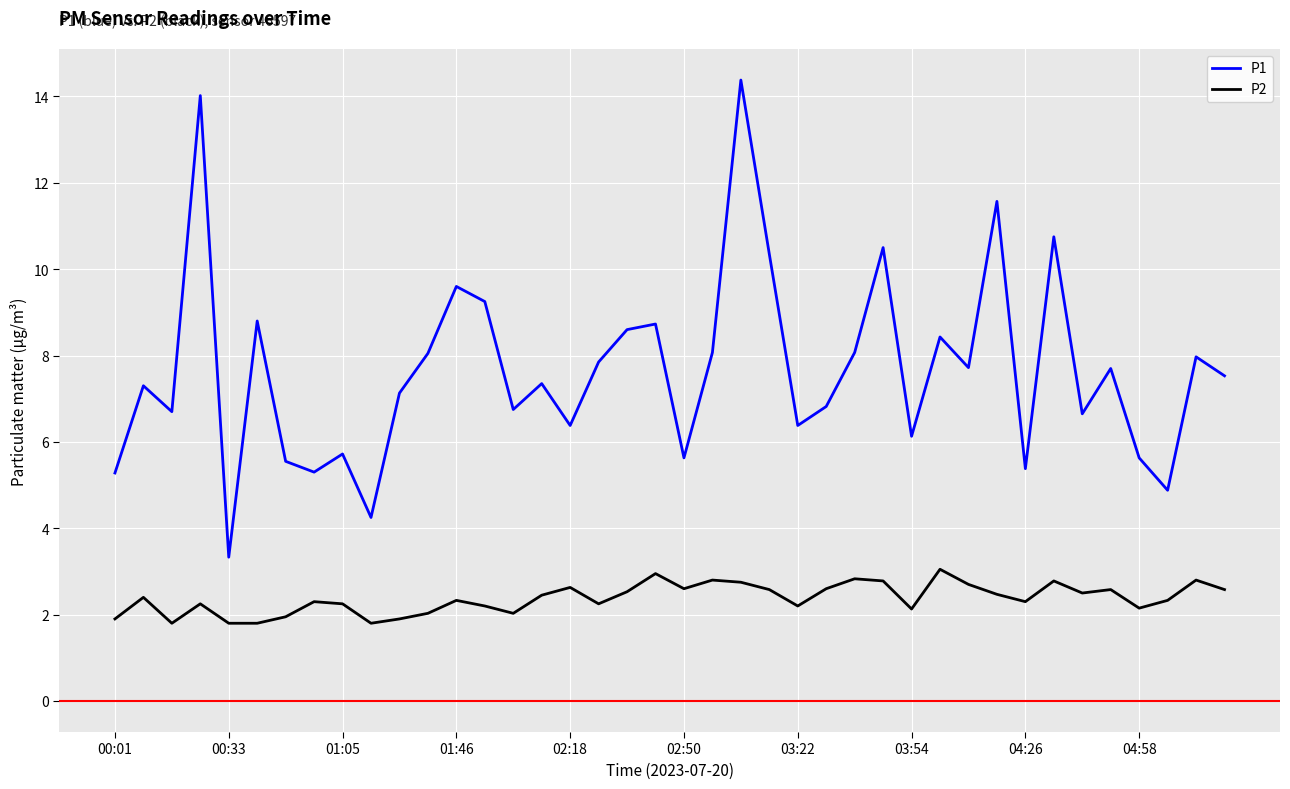

Which series has the widest spread of values?

P1